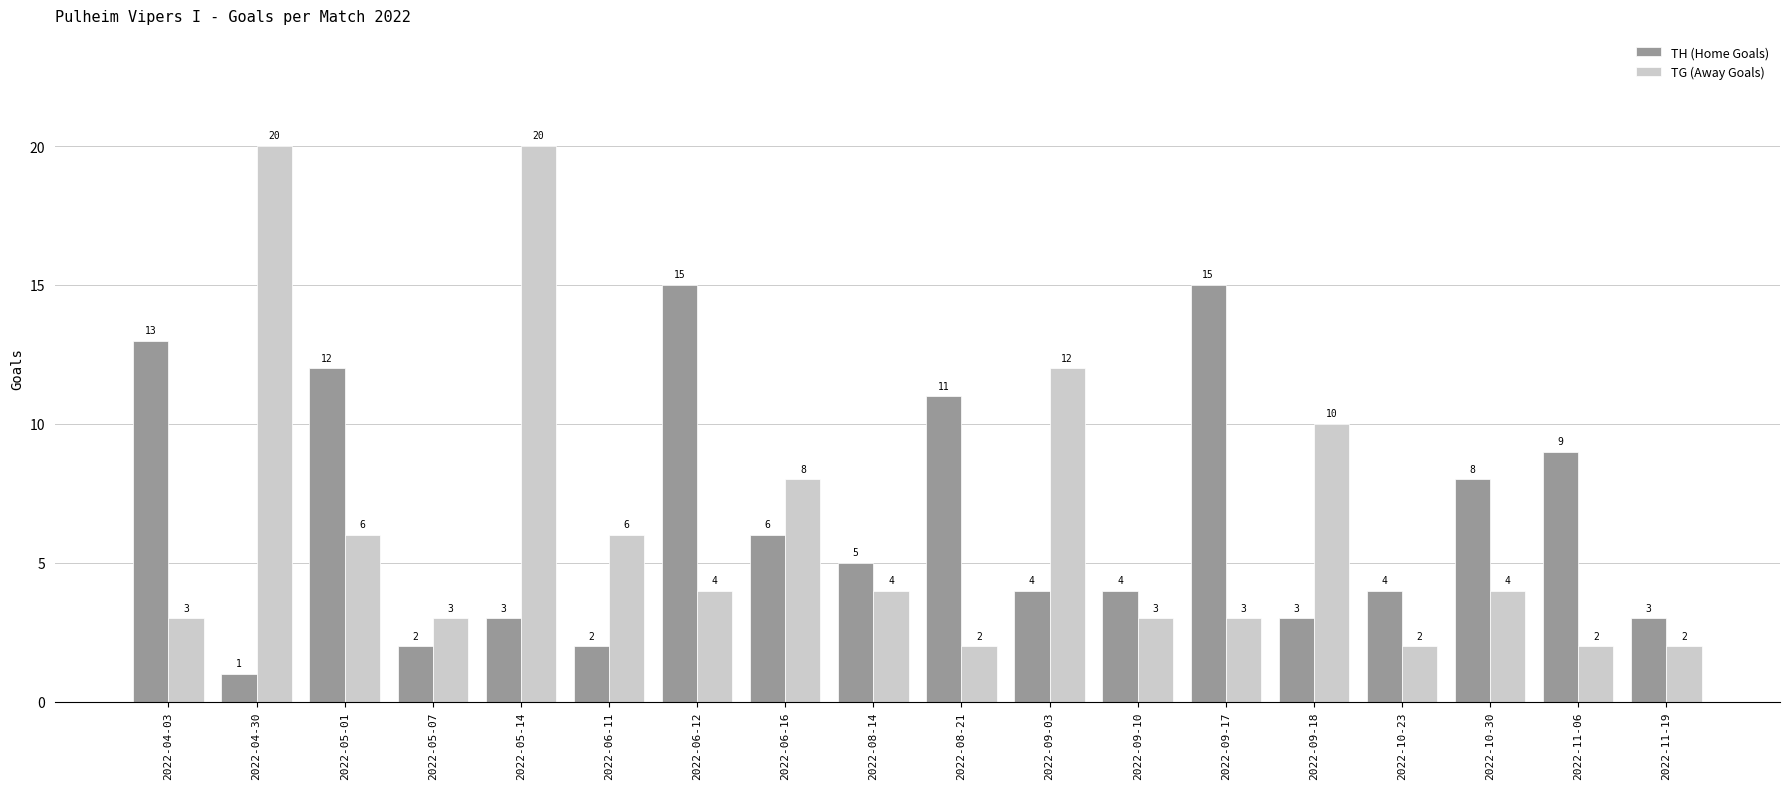

List the series in order of their peak value, lowest first.

TH (Home Goals), TG (Away Goals)